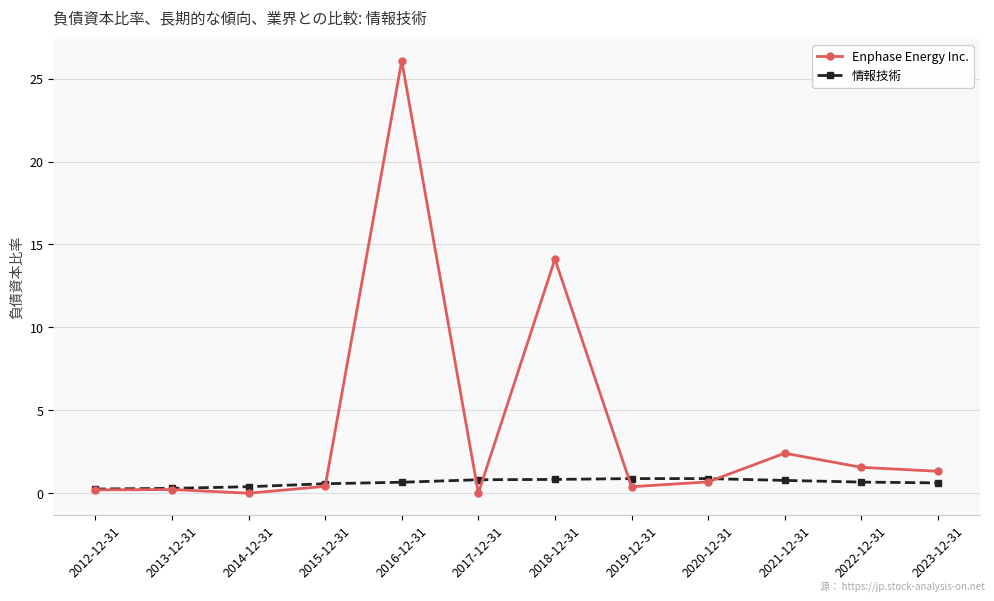

Rank the series by their maximum value, from highest to lowest.

Enphase Energy Inc., 情報技術